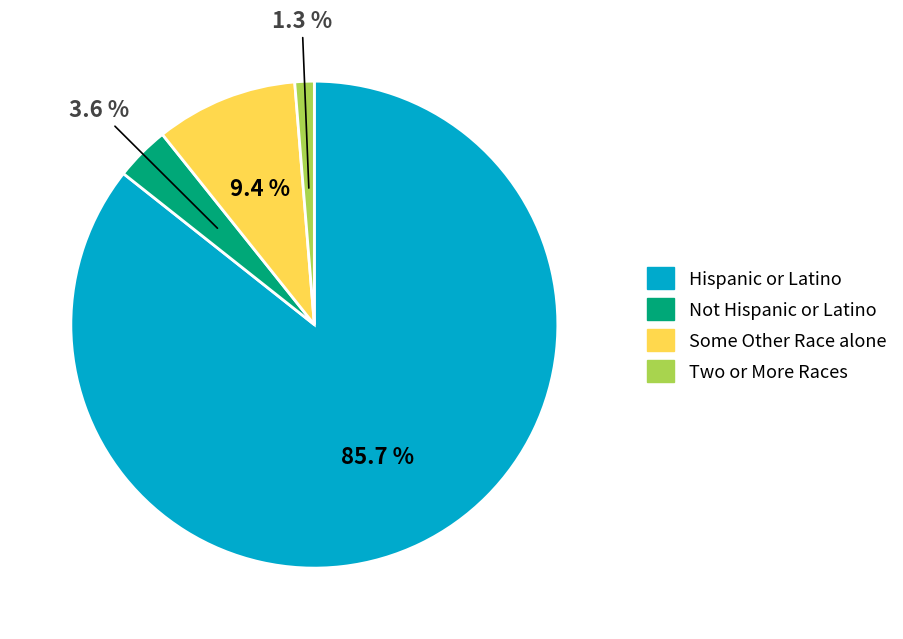

Which slice is the largest?

Hispanic or Latino